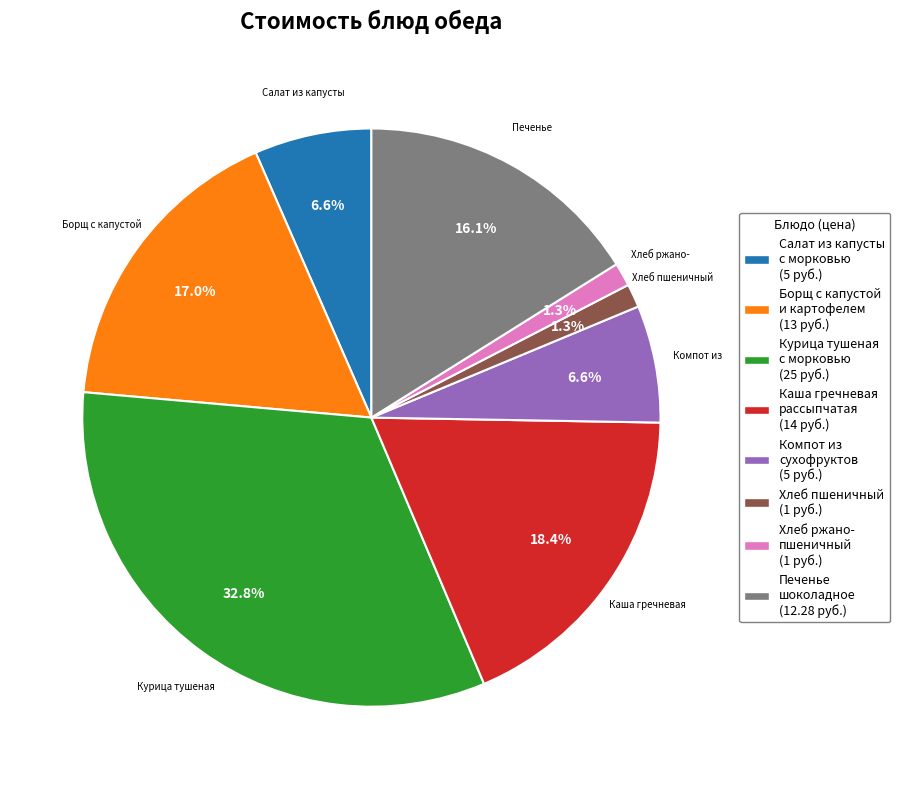

Is there any slice that represents more than half of the pie?

No